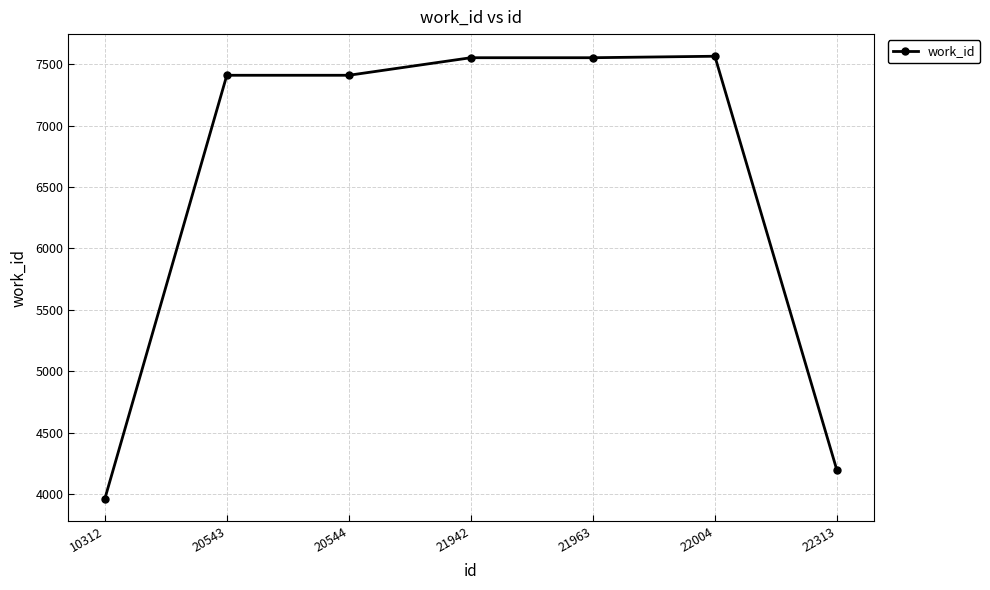

How many data points are less than 7410?

2